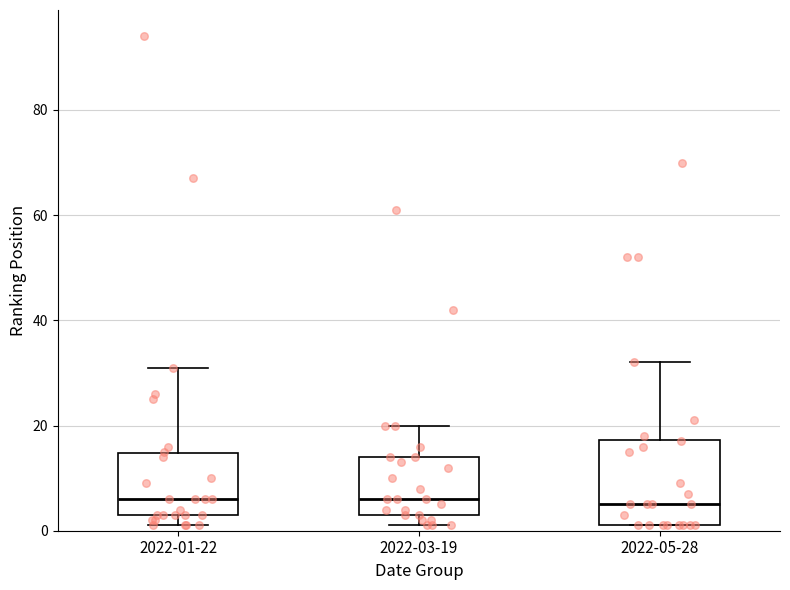

Where does the median line of the box for 2022-03-19 sit on the y-axis? The values are not printed on the chart, so give them approximately, as read against the axis.

6